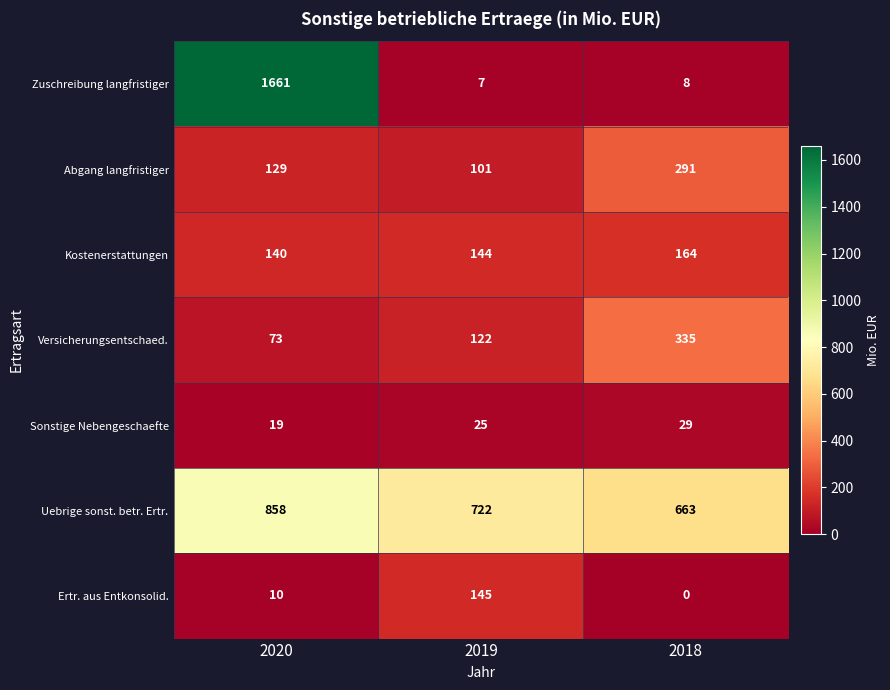

What is the difference between the maximum and minimum values in the Ertr. aus Entkonsolid. series?

145